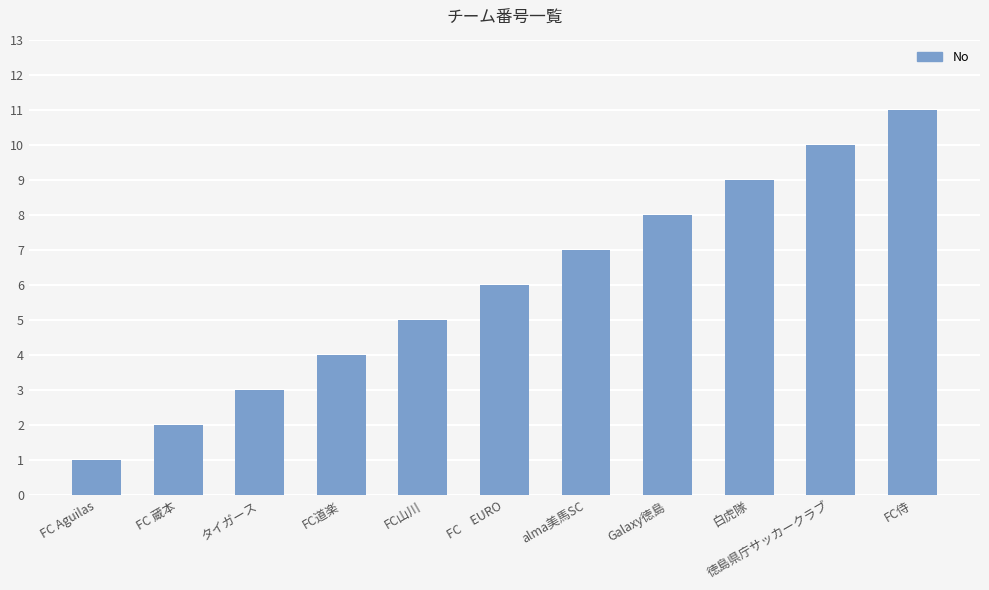

What is the smallest value displayed?

1